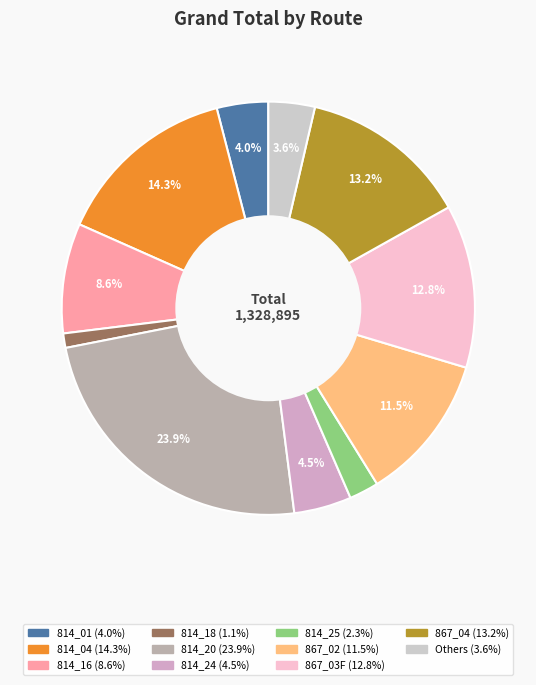

How many segments does this pie chart have?

11